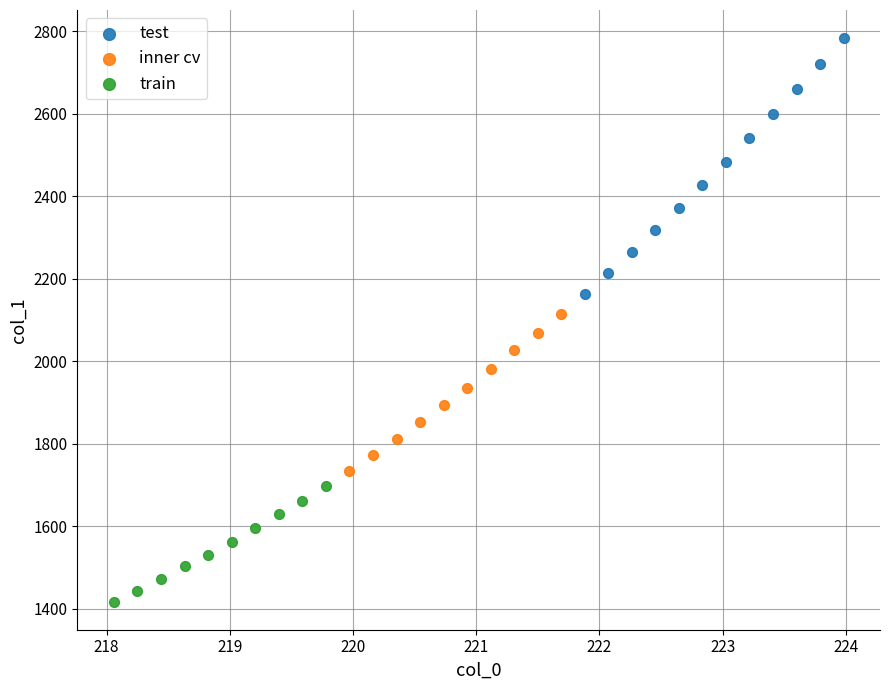

Which series reaches the minimum Y coordinate?

train